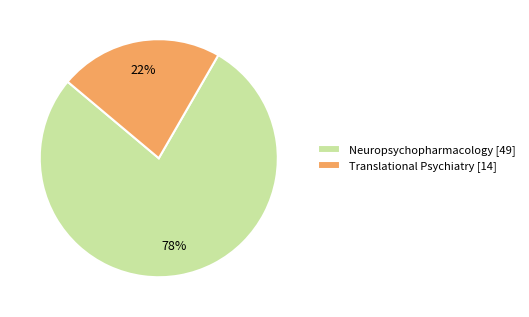

Which slice is the smallest?

Translational Psychiatry [14]